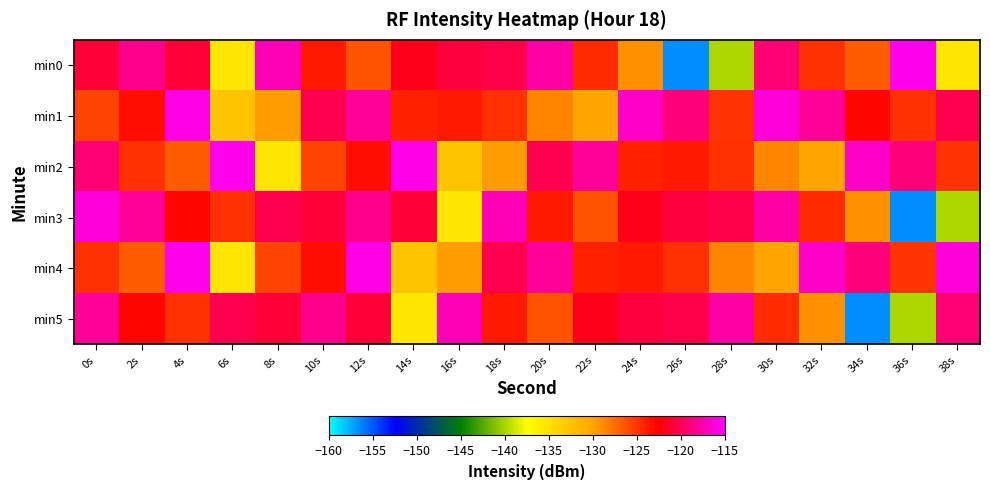

Which series has the largest total across all categories?

min1